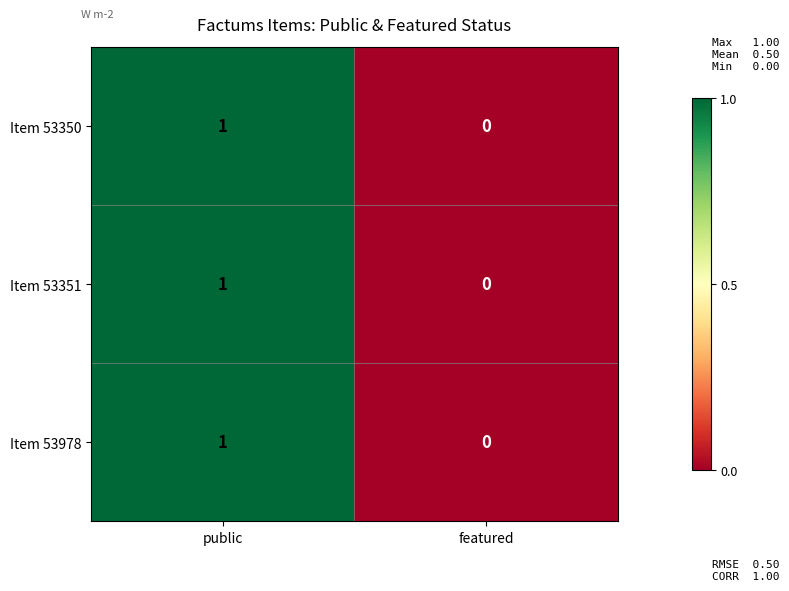

The value of Item 53978 at public is 1. True or false?

True